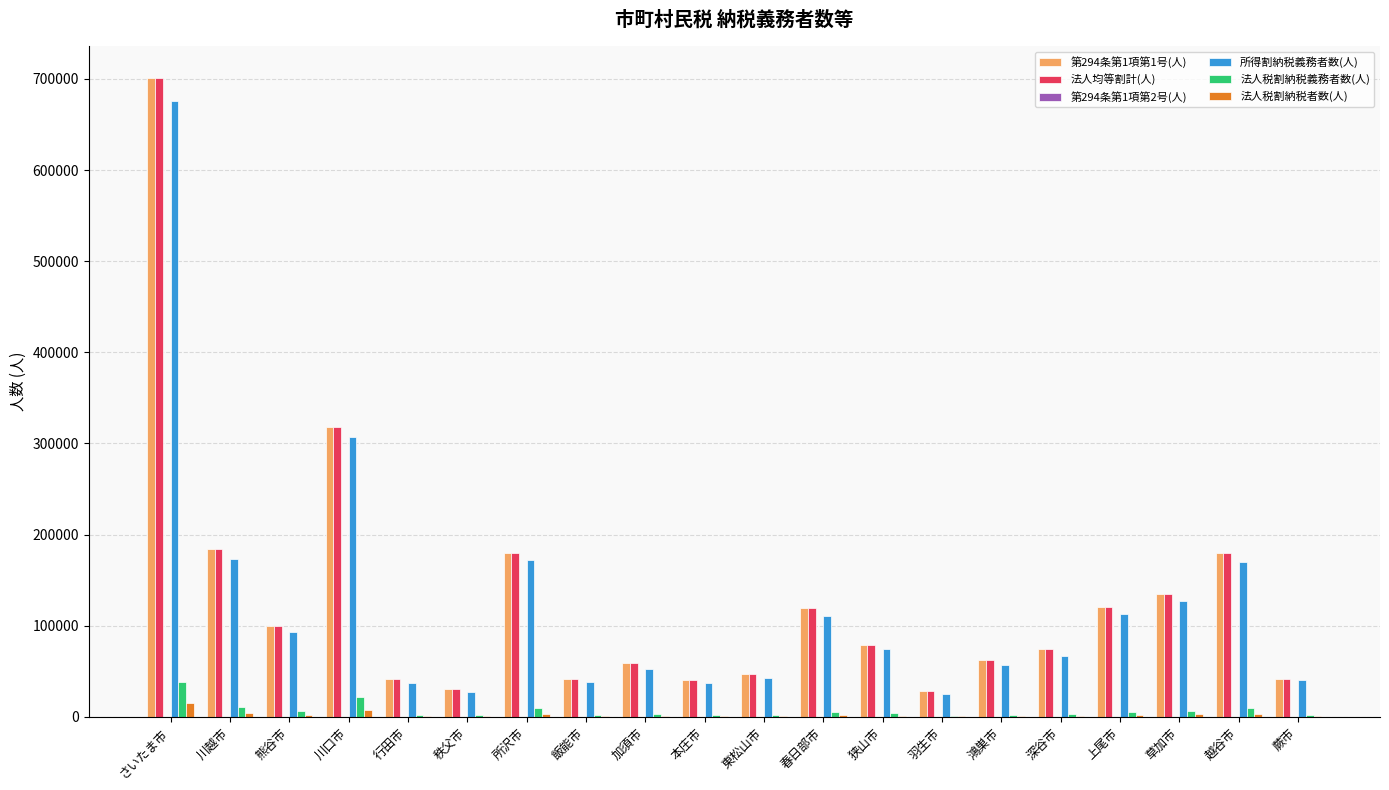

Is the value of 所得割納税義務者数(人) at 本庄市 greater than the value of 法人税割納税者数(人) at 上尾市?

Yes